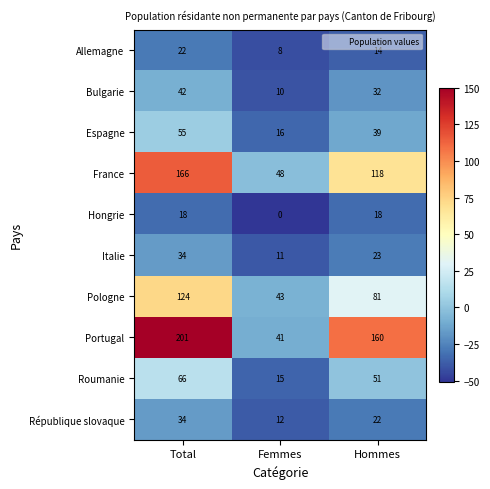

Rank the series at Hommes from lowest to highest value.

Allemagne, Hongrie, République slovaque, Italie, Bulgarie, Espagne, Roumanie, Pologne, France, Portugal